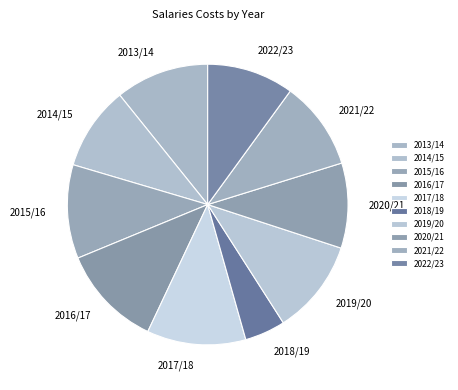

Approximately how many times larger is the value at 2015/16 compared to 2013/14?

1.0